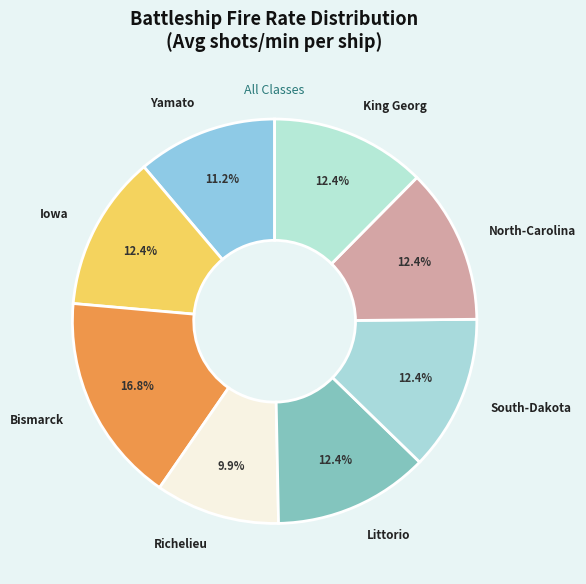

Does King Georg represent more than half of the total?

No